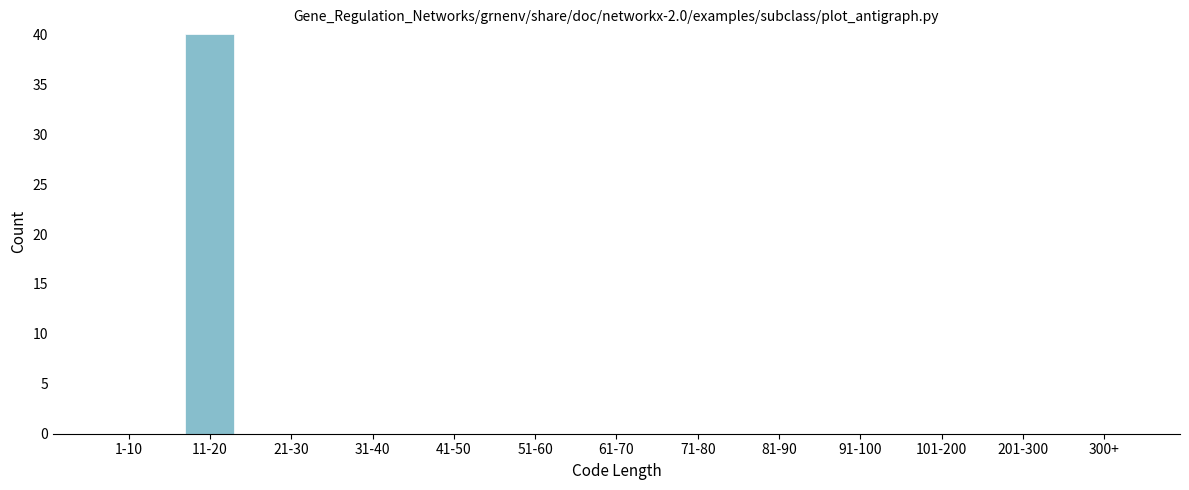

Reading right to left, what are all the values shown in this chart?

300+=0	201-300=0	101-200=0	91-100=0	81-90=0	71-80=0	61-70=0	51-60=0	41-50=0	31-40=0	21-30=0	11-20=40	1-10=0